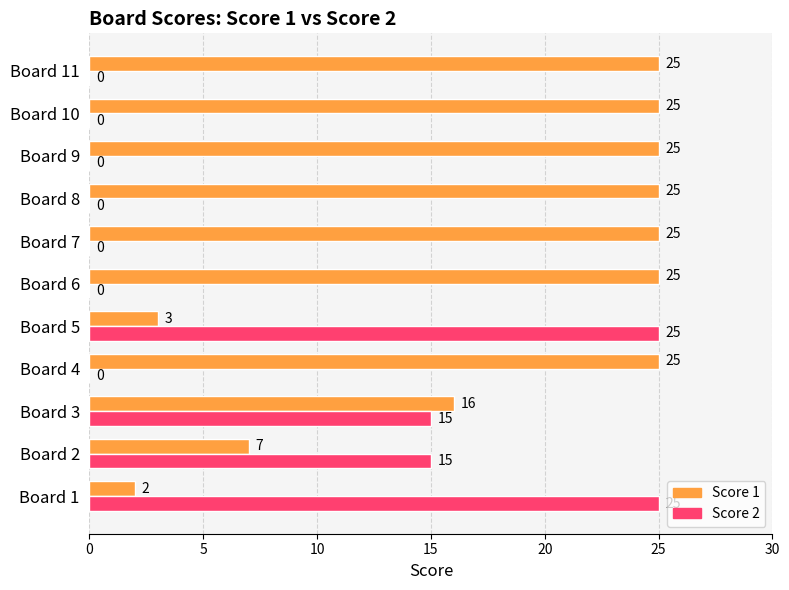

What is the maximum value shown in the chart?

25